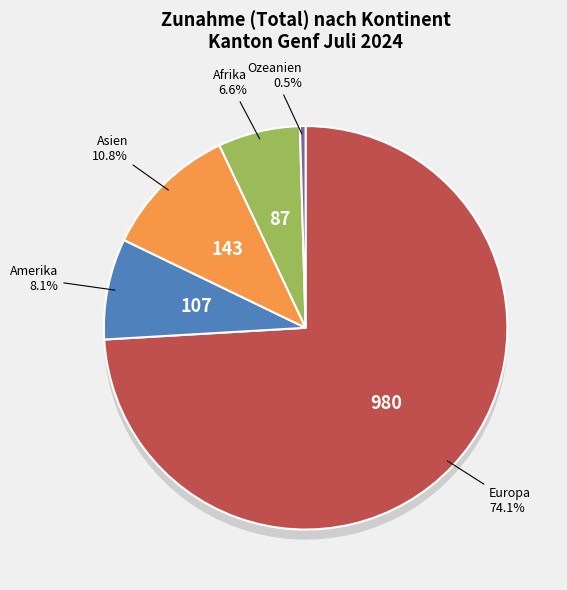

Count the number of slices in the pie.

5